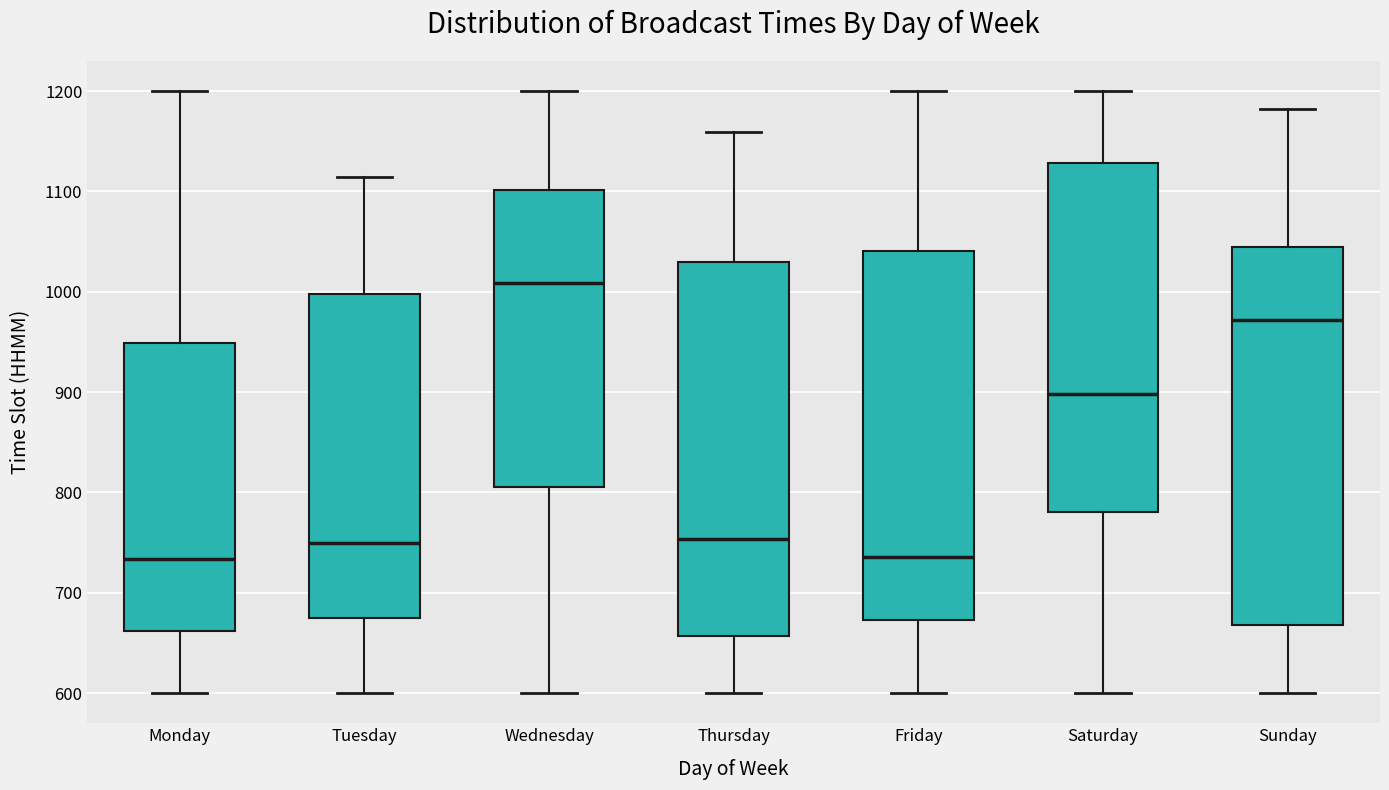

Reading left to right, transcribe this box plot: for each box, give where its median line is, the range the box spans, and where its two whiskers end, as read against the y-axis. The values are not printed on the chart, so give them approximately, as read against the axis.

Monday: median 730, box 660 to 950, whiskers 600 to 1200
Tuesday: median 750, box 670 to 1000, whiskers 600 to 1110
Wednesday: median 1010, box 810 to 1100, whiskers 600 to 1200
Thursday: median 750, box 660 to 1030, whiskers 600 to 1160
Friday: median 740, box 670 to 1040, whiskers 600 to 1200
Saturday: median 900, box 780 to 1130, whiskers 600 to 1200
Sunday: median 970, box 670 to 1040, whiskers 600 to 1180